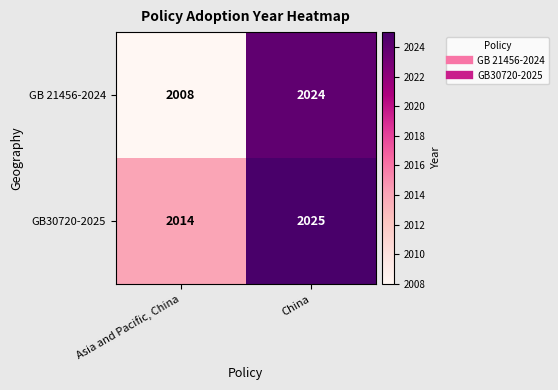

Reading left to right, what are all the values shown in this chart?

GB 21456-2024: 2008	2024
GB30720-2025: 2014	2025